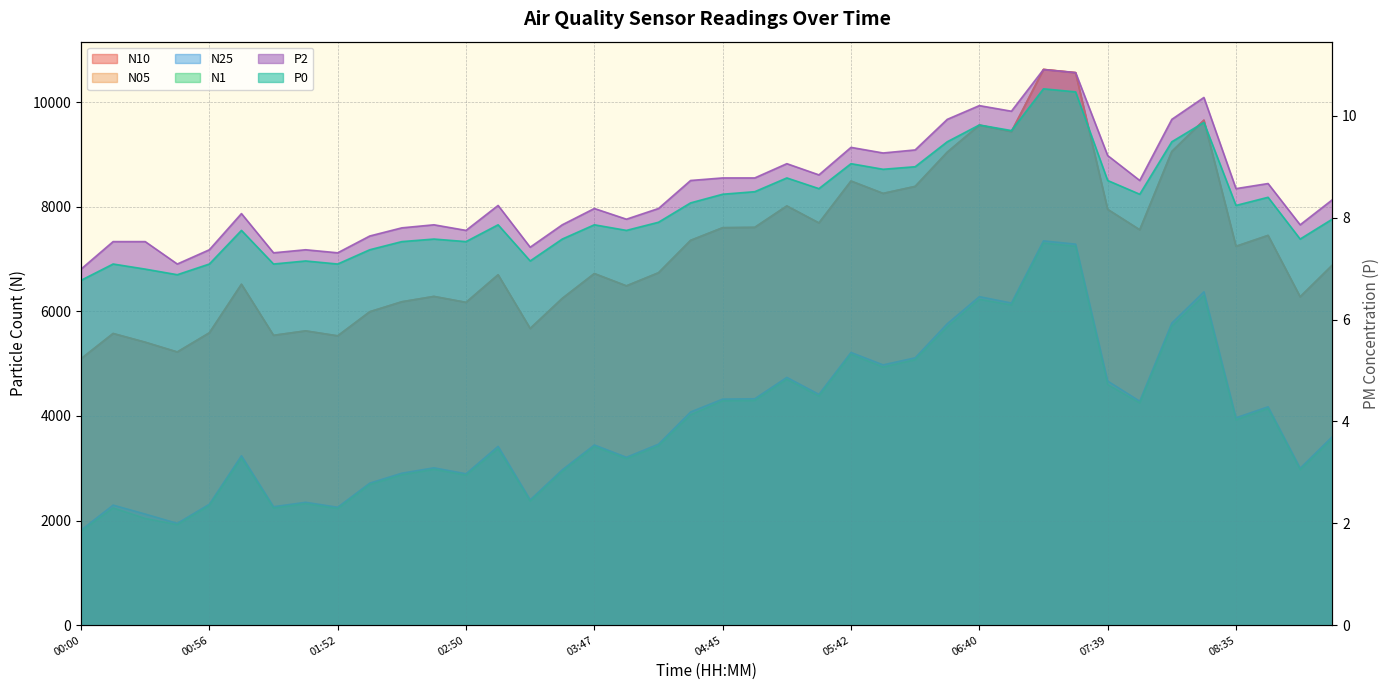

How many data points in N05 are above 6881?

20